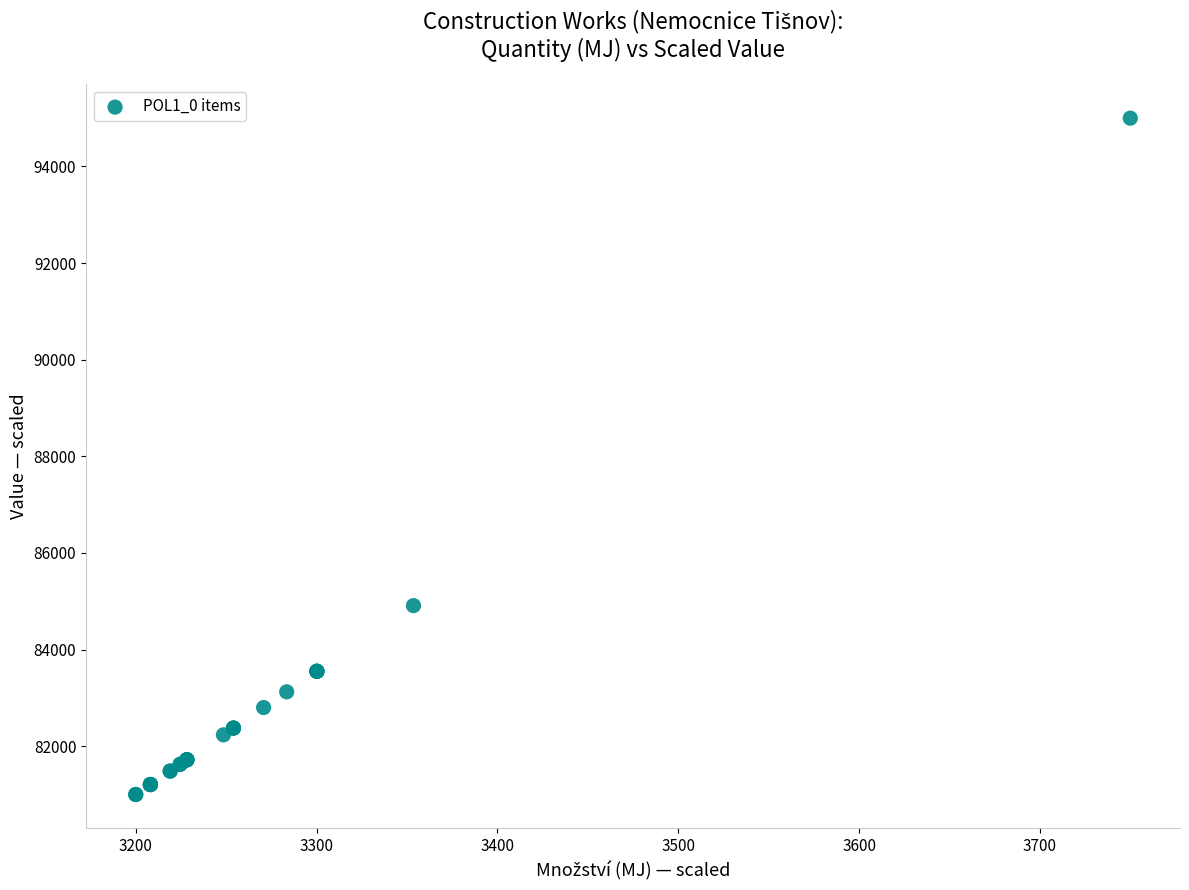

What Y value in the scatter plot is closest to 88000?

84909.4